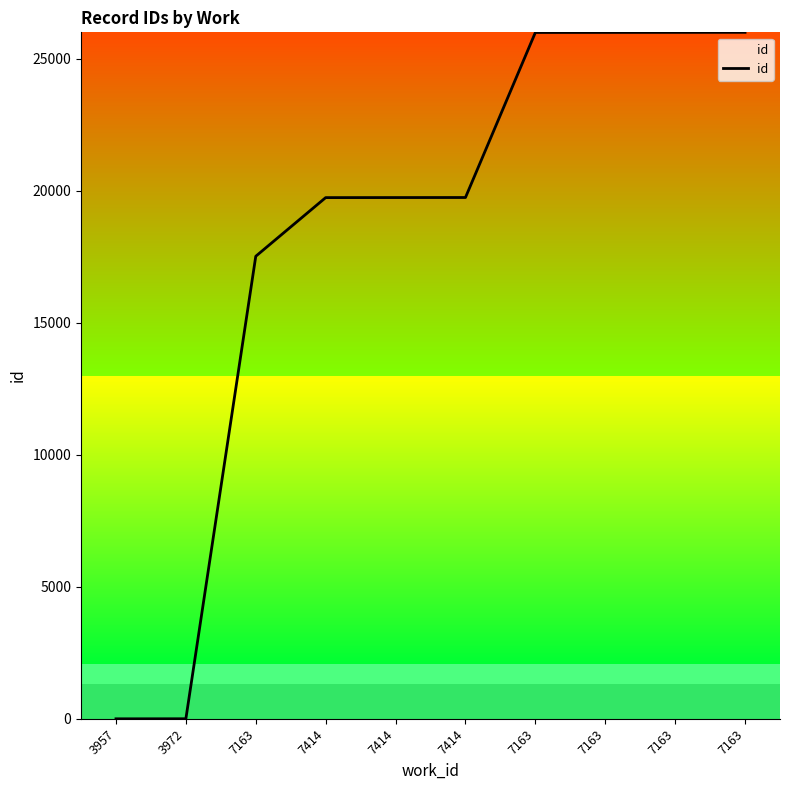

The chart shows a value of 19742.2 at 7414. True or false?

True